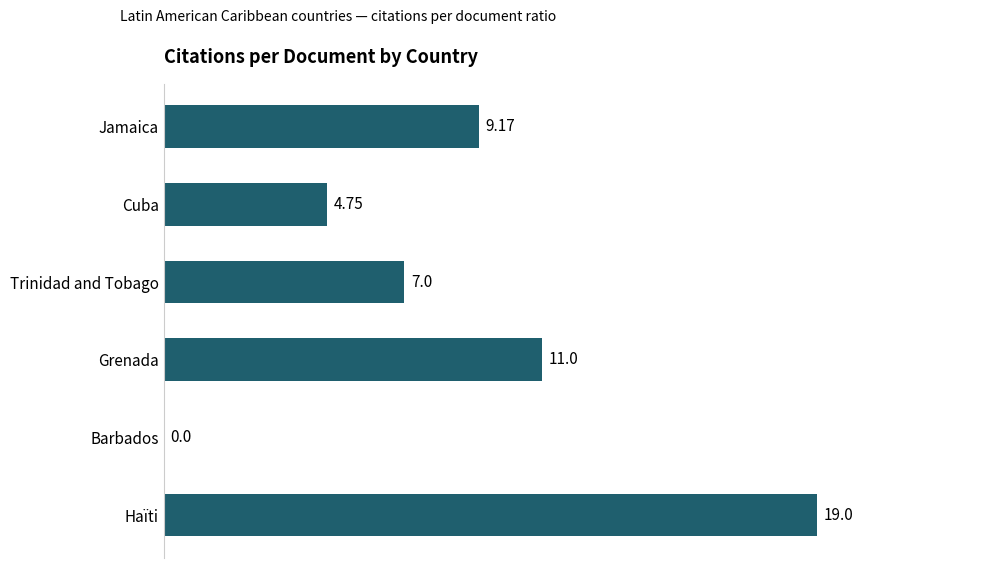

What is the change in value from Trinidad and Tobago to Grenada?

+4.0